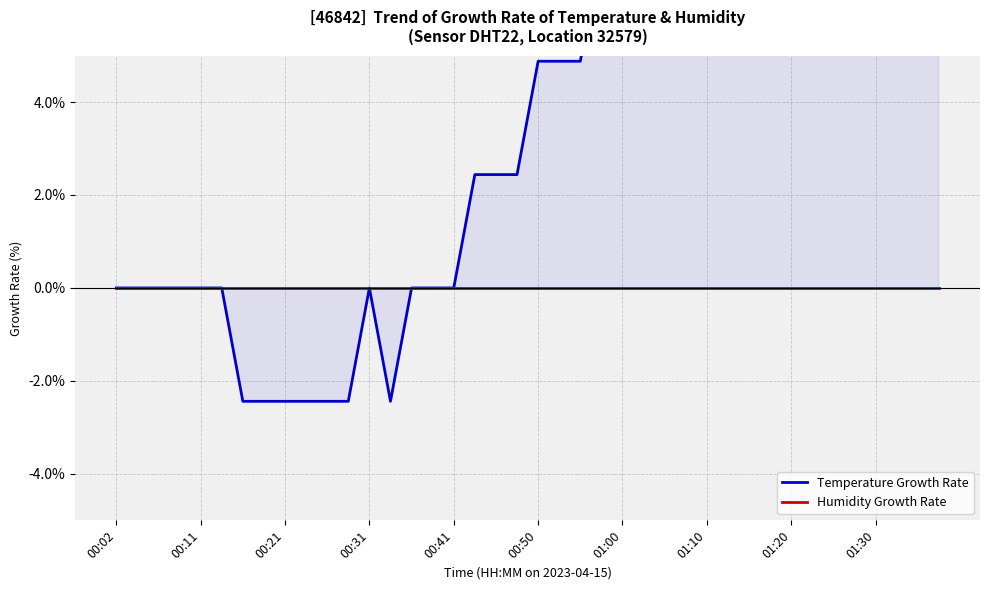

What is the label of the 5th point from the right?

35